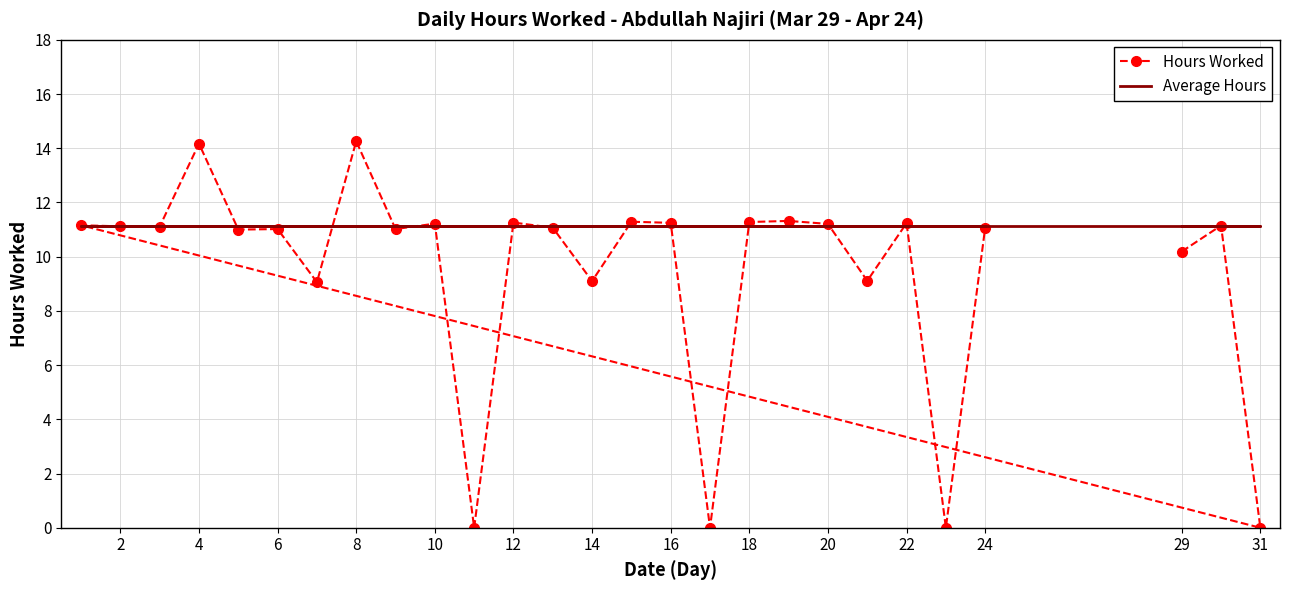

The Hours Worked series shows 11.0 at 20. True or false?

True